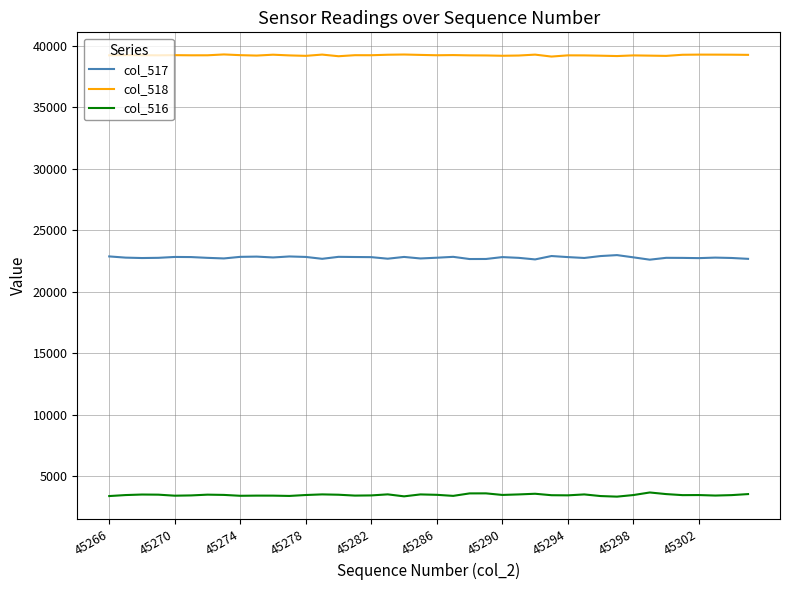

True or false: col_517 and col_518 cross at least once.

False